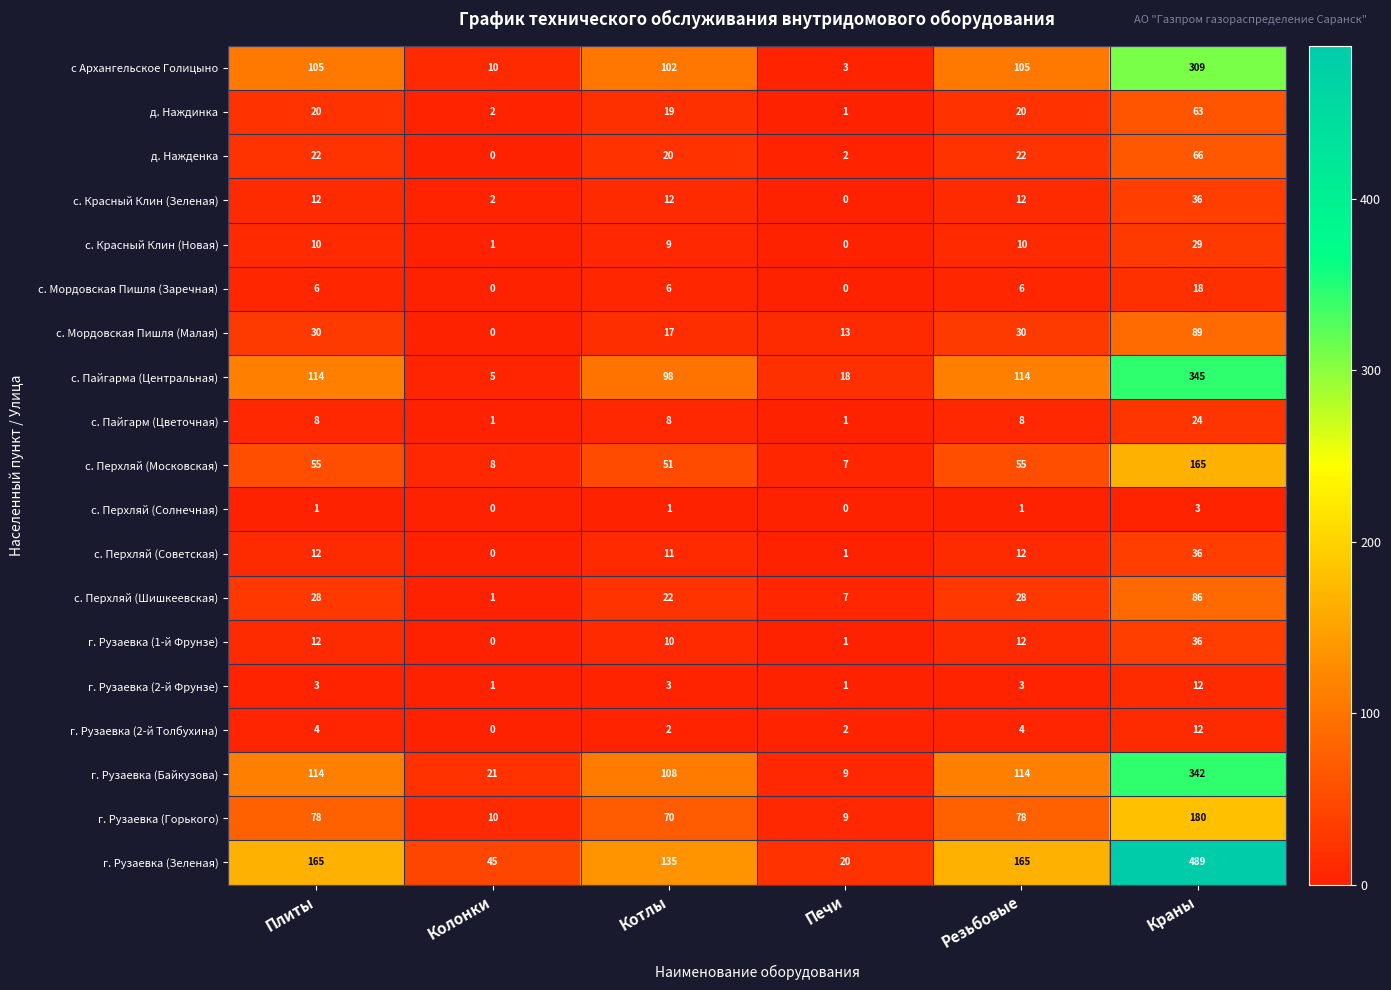

True or false: с. Мордовская Пишля (Малая) has a value of 49 at Резьбовые.

False